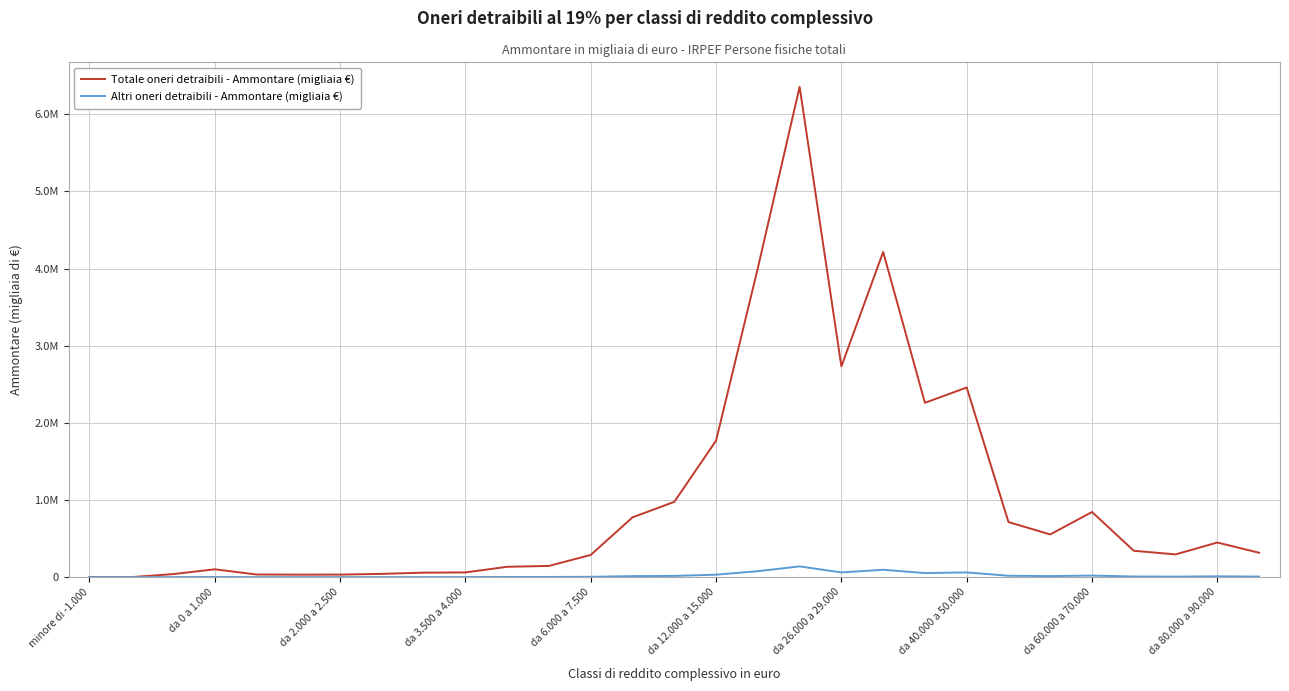

At which label does Totale oneri detraibili - Ammontare (migliaia €) first exceed 316240?

13